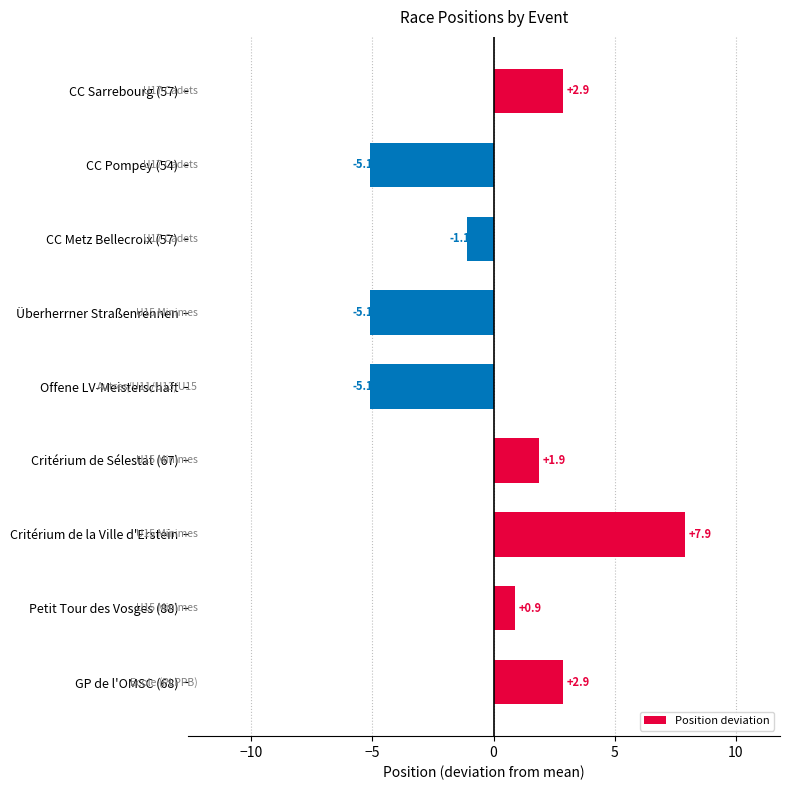

The chart shows a value of -1.2 at Überherrner Straßenrennen. True or false?

False